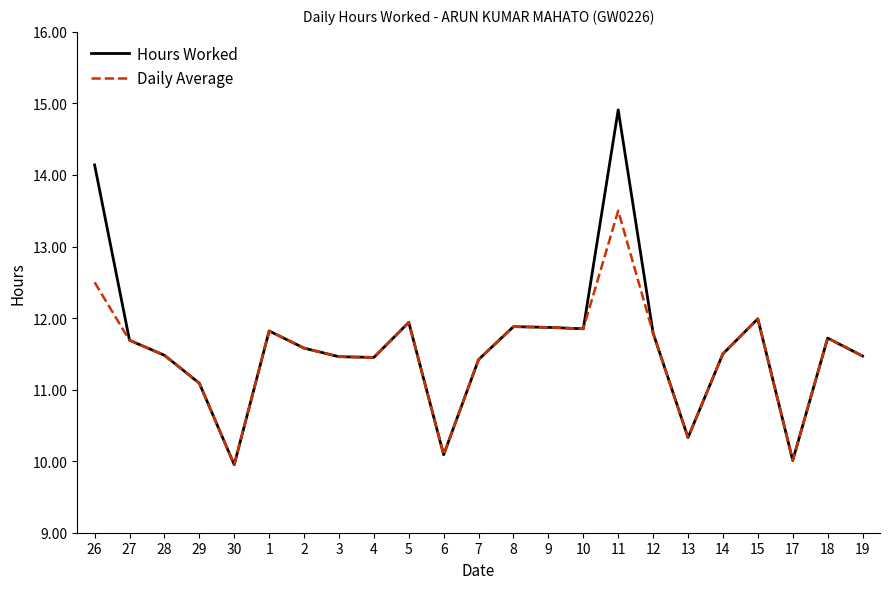

Rank the series by their maximum value, from highest to lowest.

Hours Worked, Daily Average